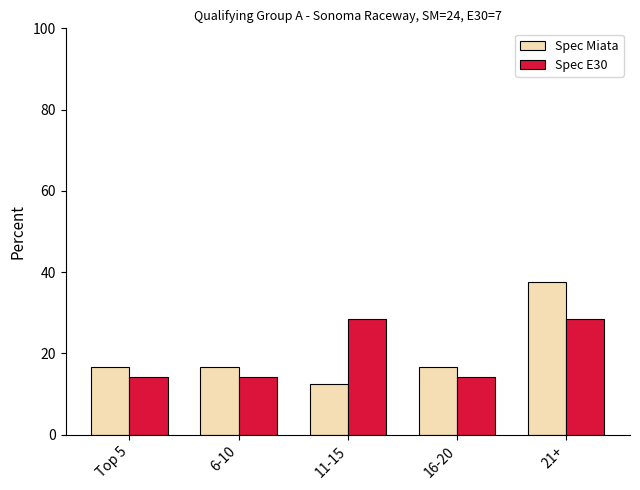

The Spec Miata series shows 21.7 at 11-15. True or false?

False